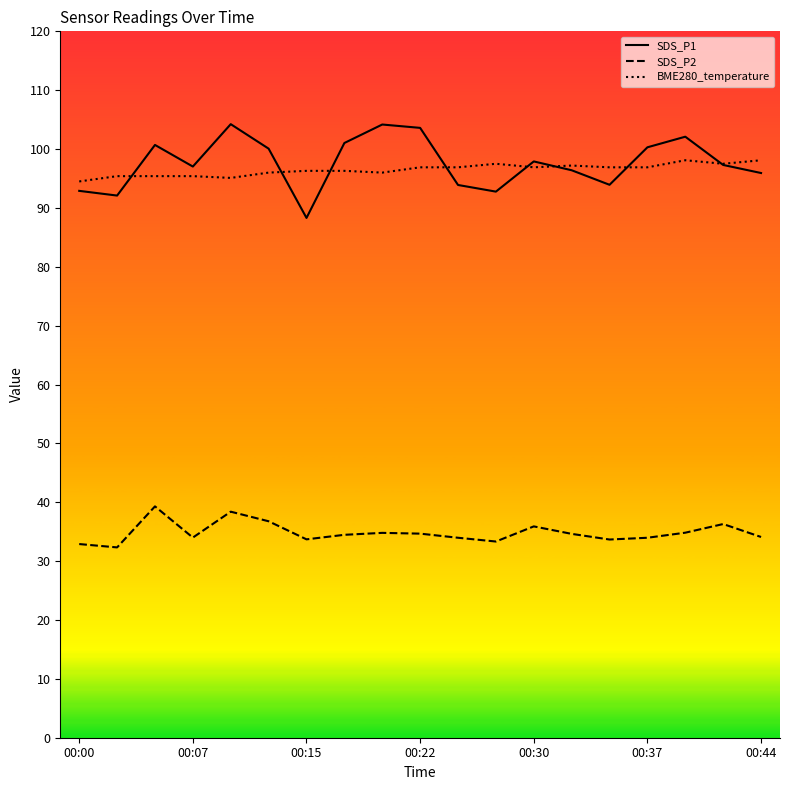

Which series has the widest spread of values?

SDS_P1